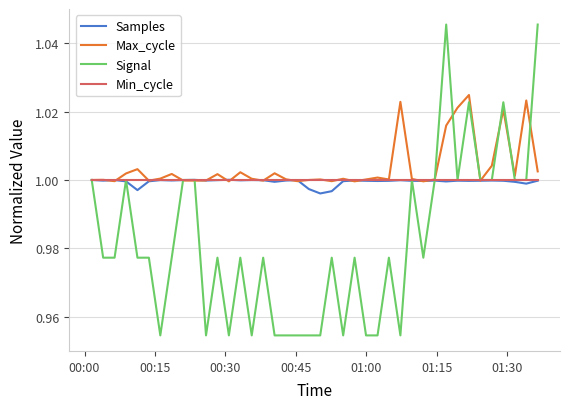

How many Signal values are between 0 and 1?

36